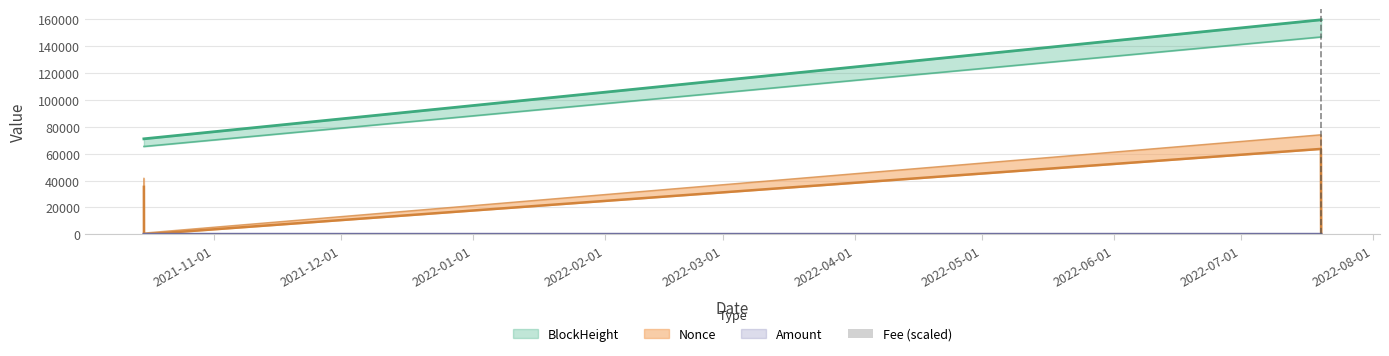

Which has a higher value, 2021-12-01 or 2021-11-01?

2021-12-01